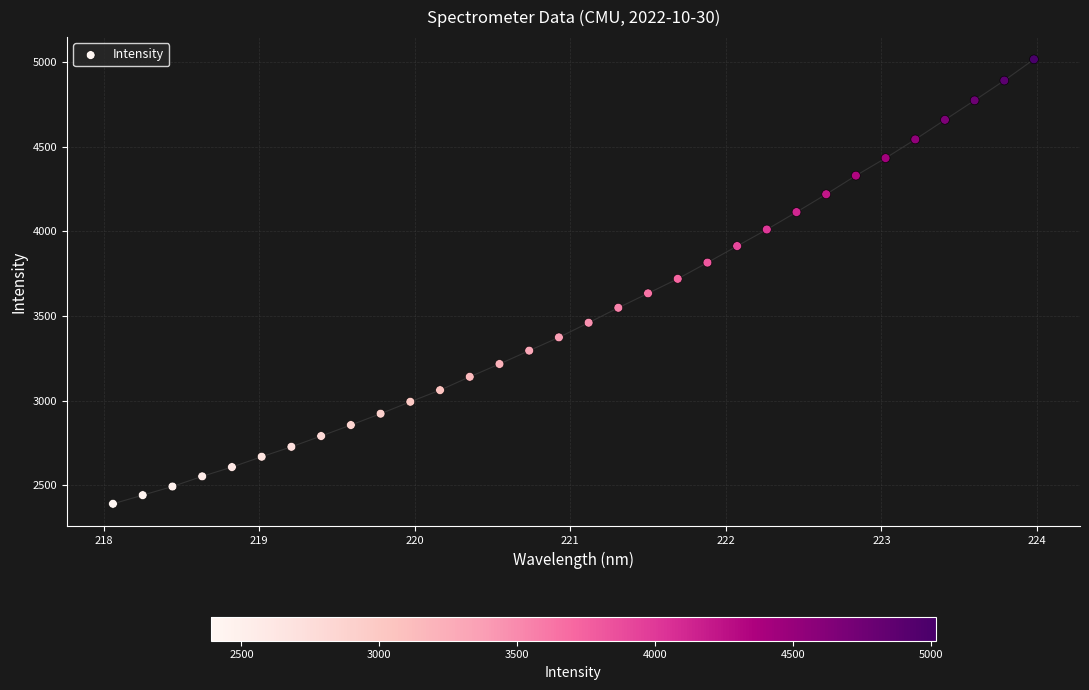

What is the range of X values (max minus min)?

5.9